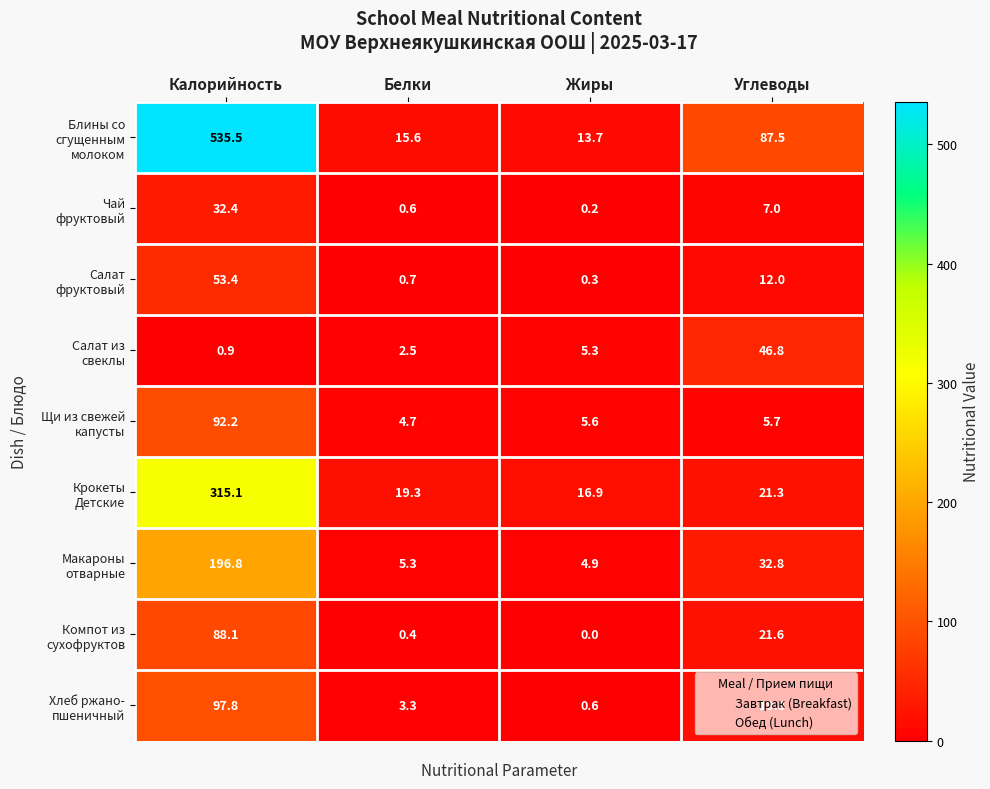

What is the spread (max minus min) of values at Углеводы?

81.8